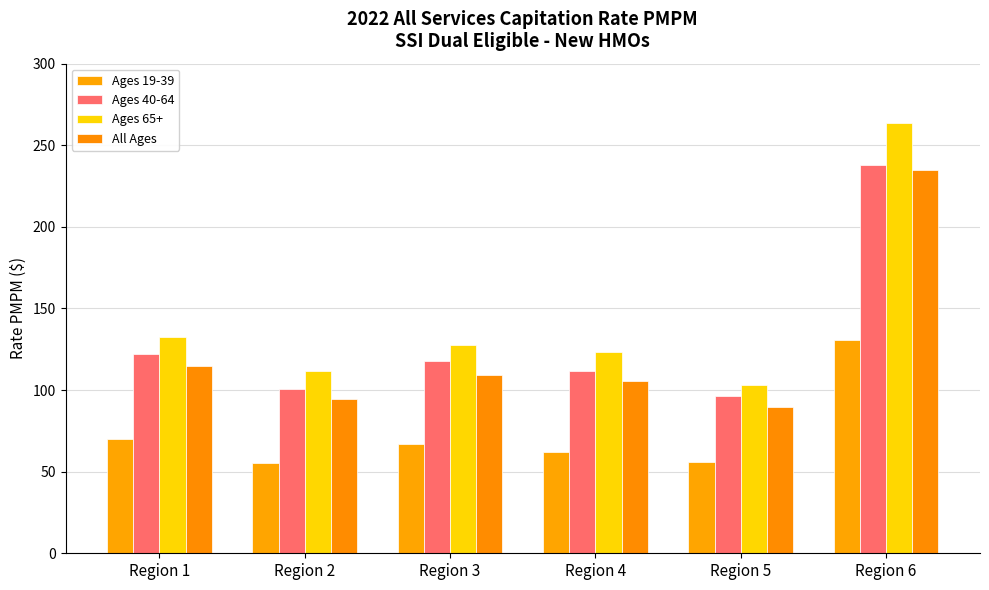

At which category is the sum across all series the highest?

Region 6